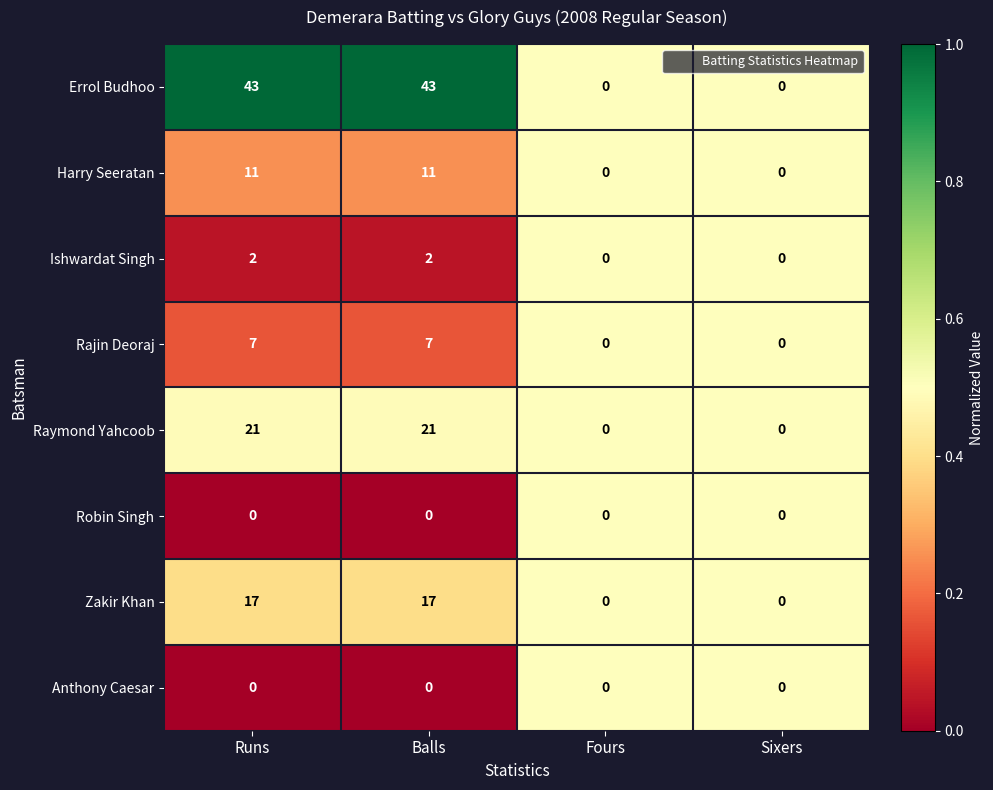

How many Harry Seeratan values are between 0 and 11?

4